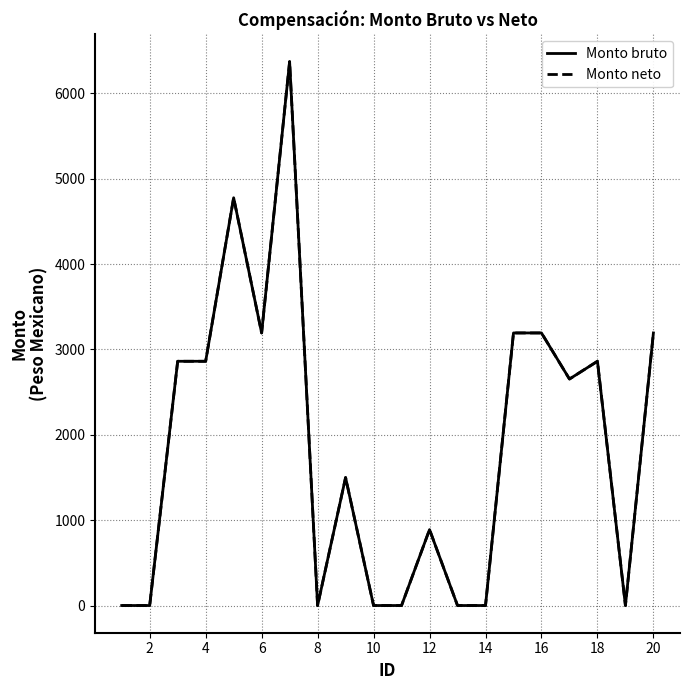

Rank the series by their maximum value, from highest to lowest.

Monto bruto, Monto neto